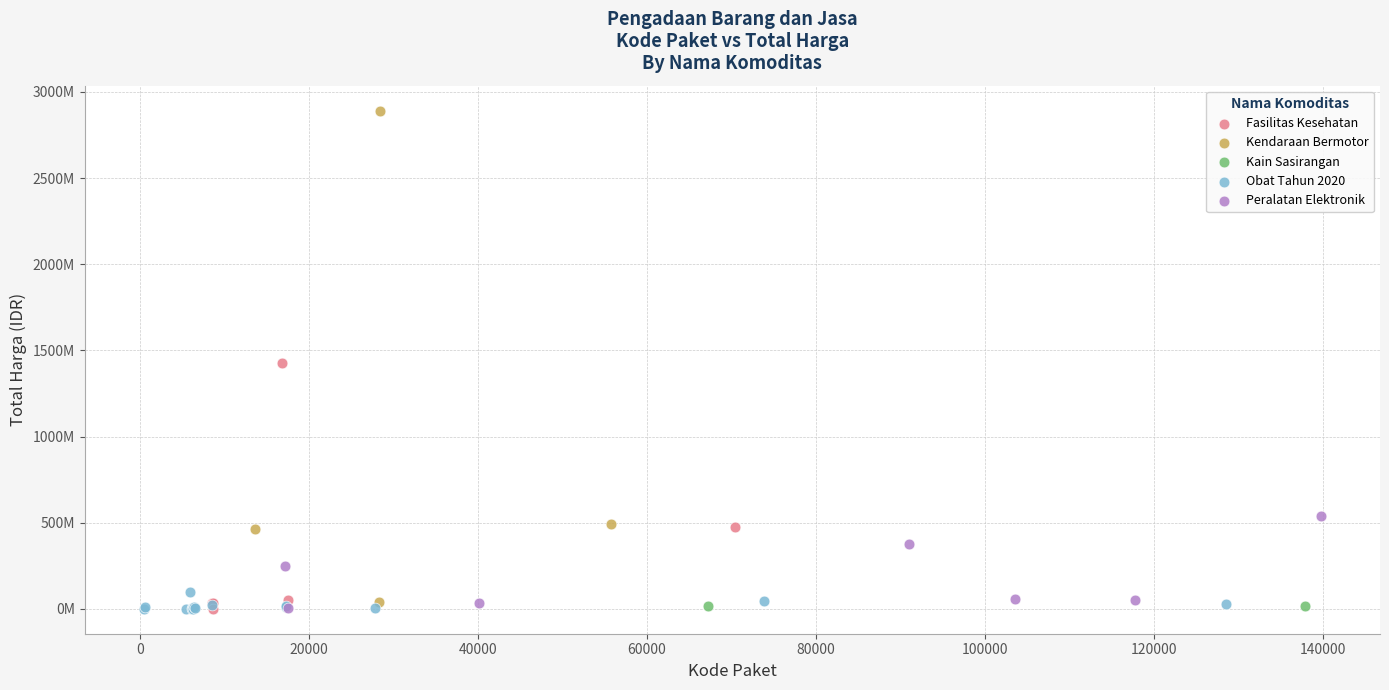

What are all the series names shown in the legend?

Fasilitas Kesehatan, Kendaraan Bermotor, Kain Sasirangan, Obat Tahun 2020, Peralatan Elektronik